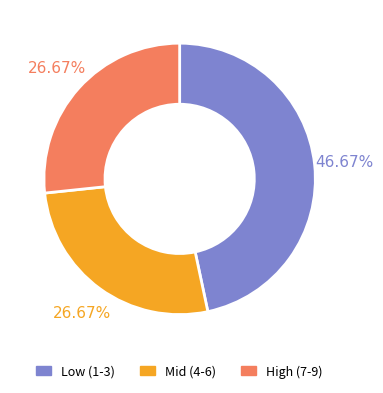

Combined, do Low (1-3) and Mid (4-6) account for over 50%?

Yes